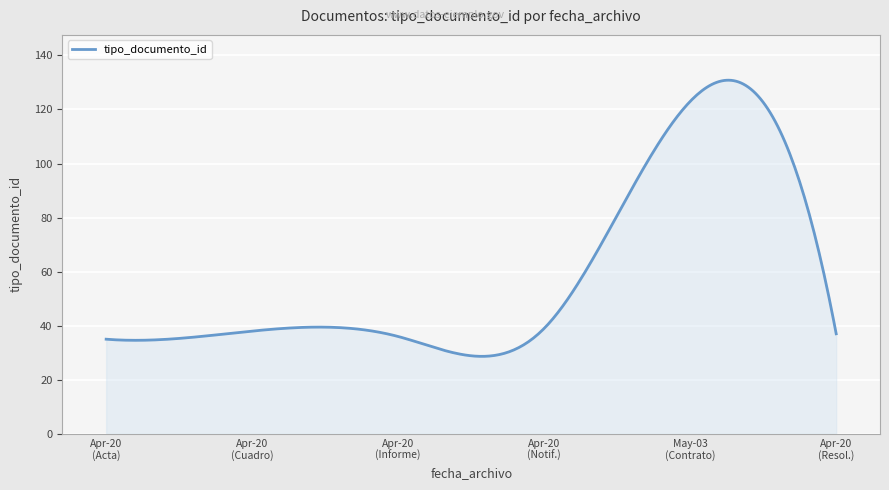

What is the greatest value displayed?

130.8